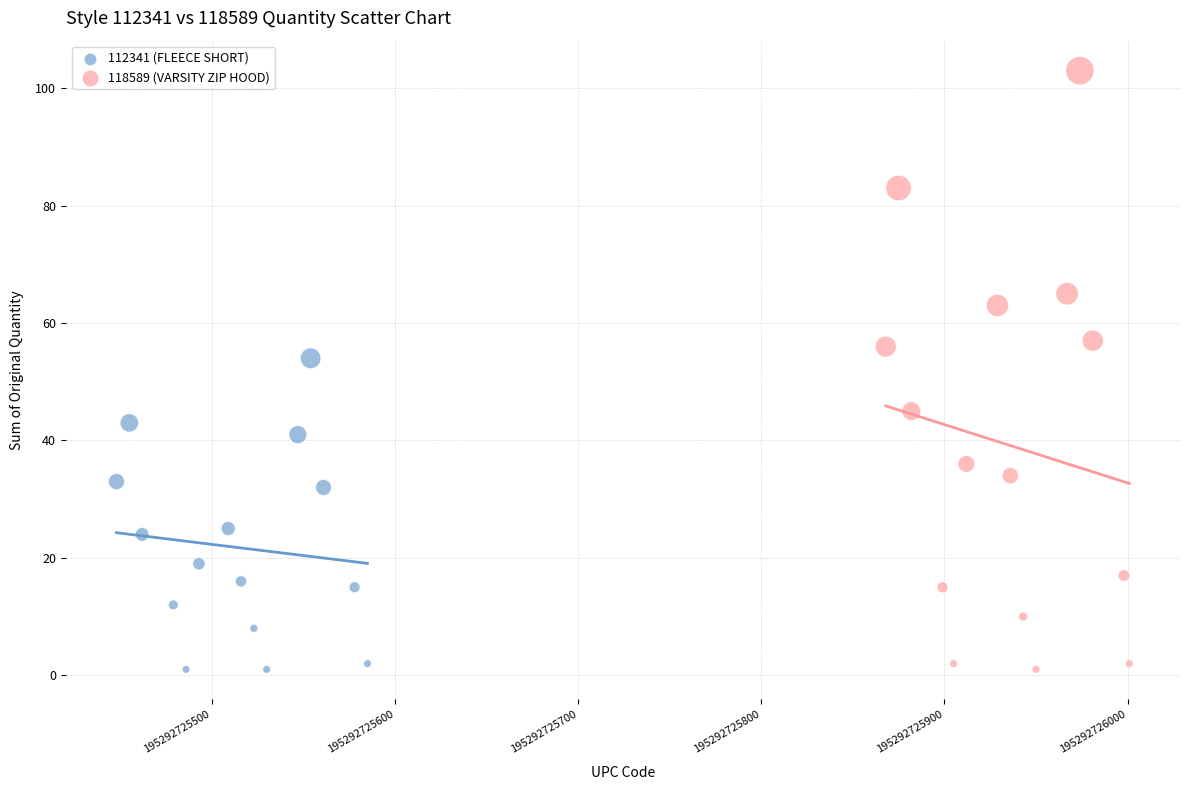

Which series reaches the maximum Y coordinate?

118589 (VARSITY ZIP HOOD)